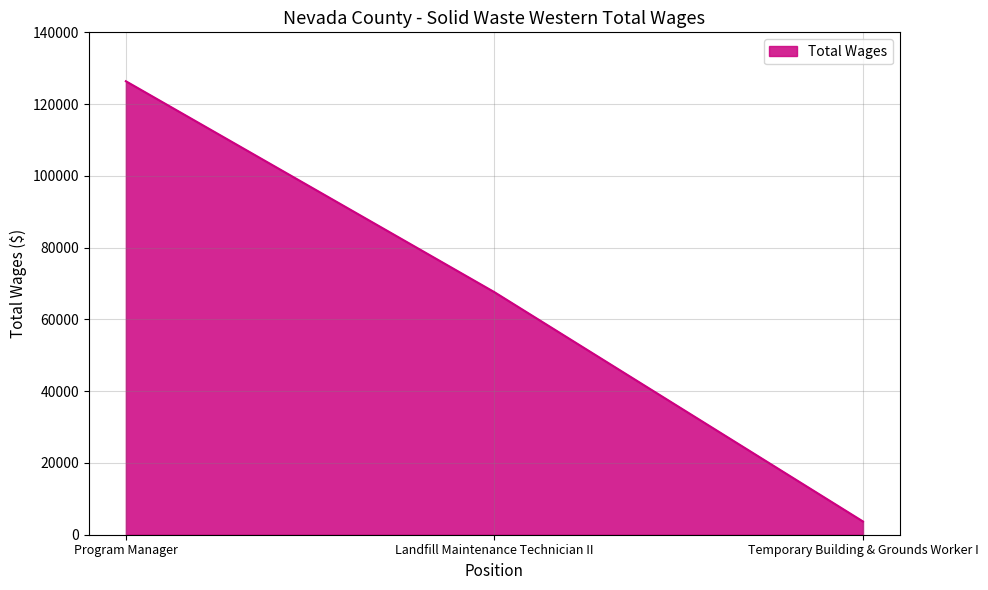

What is the sum of all values?

197657